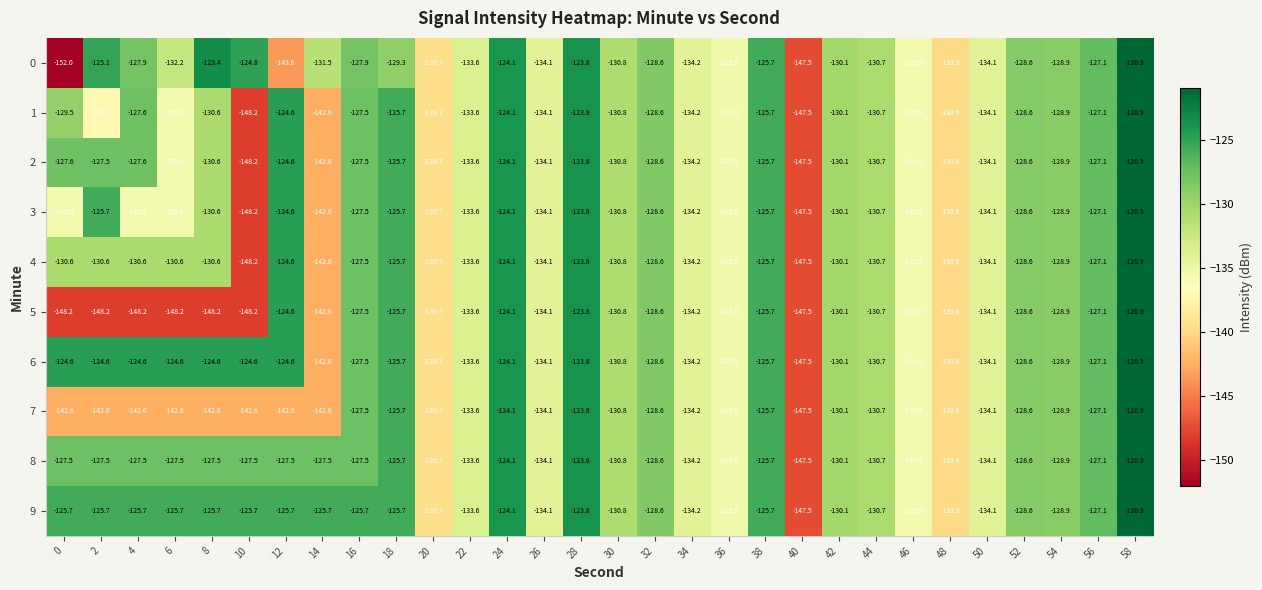

What is the approximate value of 4 at 50?

-134.1